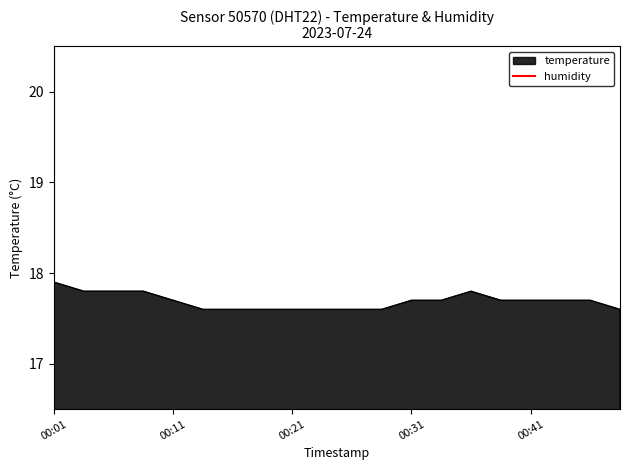

True or false: temperature has a value of 17.6 at 00:21.

True